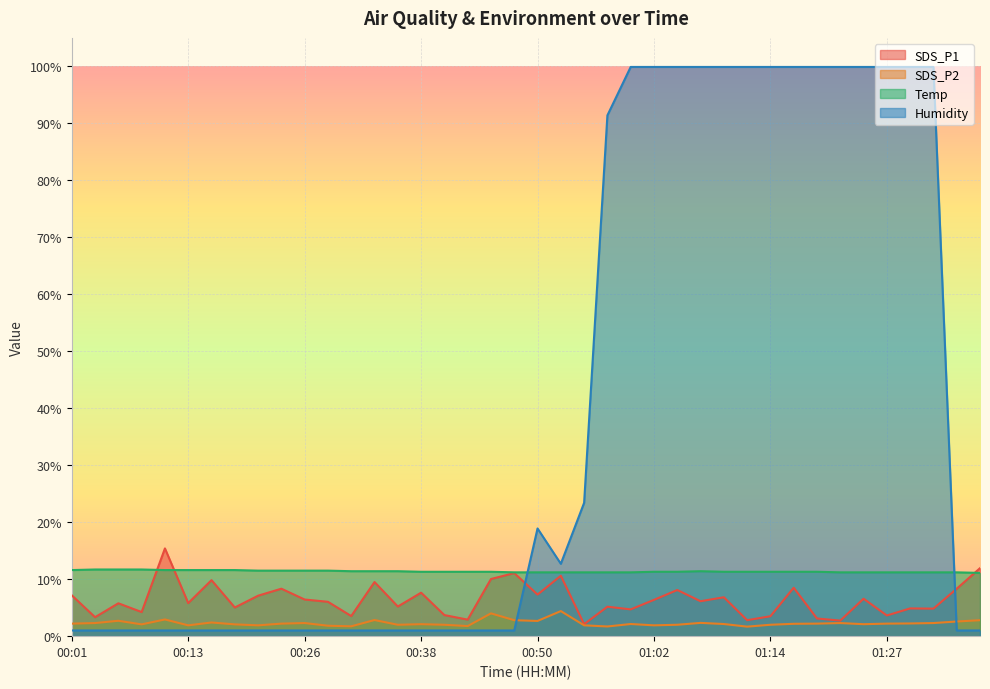

Reading right to left, extract all data points from this chart.

SDS_P1: 01:36=11.9	01:34=8.3	01:31=4.8	01:29=4.9	01:27=3.6	01:24=6.6	01:22=2.7	01:19=3.1	01:17=8.5	01:14=3.5	01:12=2.8	01:09=6.8	01:07=6.1	01:05=8.1	01:02=6.4	01:00=4.7	00:57=5.2	00:55=2.1	00:52=10.6	00:50=7.3	00:47=11.1	00:45=10.0	00:43=2.9	00:40=3.7	00:38=7.6	00:35=5.2	00:33=9.5	00:30=3.5	00:28=6.0	00:26=6.4	00:23=8.3	00:21=7.1	00:18=5.0	00:16=9.8	00:13=5.8	00:11=15.4	00:09=4.2	00:06=5.8	00:04=3.3	00:01=7.2
SDS_P2: 01:36=2.8	01:34=2.6	01:31=2.3	01:29=2.2	01:27=2.2	01:24=2.1	01:22=2.3	01:19=2.2	01:17=2.2	01:14=2.0	01:12=1.7	01:09=2.1	01:07=2.3	01:05=2.0	01:02=1.9	01:00=2.1	00:57=1.7	00:55=1.9	00:52=4.4	00:50=2.7	00:47=2.8	00:45=4.0	00:43=1.8	00:40=2.0	00:38=2.1	00:35=2.0	00:33=2.8	00:30=1.7	00:28=1.8	00:26=2.3	00:23=2.2	00:21=1.9	00:18=2.1	00:16=2.4	00:13=1.9	00:11=2.9	00:09=2.1	00:06=2.7	00:04=2.3	00:01=2.2
Temp: 01:36=11.1	01:34=11.2	01:31=11.2	01:29=11.2	01:27=11.2	01:24=11.2	01:22=11.2	01:19=11.3	01:17=11.3	01:14=11.3	01:12=11.3	01:09=11.3	01:07=11.4	01:05=11.3	01:02=11.3	01:00=11.2	00:57=11.2	00:55=11.2	00:52=11.2	00:50=11.2	00:47=11.2	00:45=11.3	00:43=11.3	00:40=11.3	00:38=11.3	00:35=11.4	00:33=11.4	00:30=11.4	00:28=11.5	00:26=11.5	00:23=11.5	00:21=11.5	00:18=11.6	00:16=11.6	00:13=11.6	00:11=11.6	00:09=11.7	00:06=11.7	00:04=11.7	00:01=11.6
Humidity: 01:36=1.0	01:34=1.0	01:31=99.9	01:29=99.9	01:27=99.9	01:24=99.9	01:22=99.9	01:19=99.9	01:17=99.9	01:14=99.9	01:12=99.9	01:09=99.9	01:07=99.9	01:05=99.9	01:02=99.9	01:00=99.9	00:57=91.4	00:55=23.4	00:52=12.7	00:50=18.9	00:47=1.0	00:45=1.0	00:43=1.0	00:40=1.0	00:38=1.0	00:35=1.0	00:33=1.0	00:30=1.0	00:28=1.0	00:26=1.0	00:23=1.0	00:21=1.0	00:18=1.0	00:16=1.0	00:13=1.0	00:11=1.0	00:09=1.0	00:06=1.0	00:04=1.0	00:01=1.0